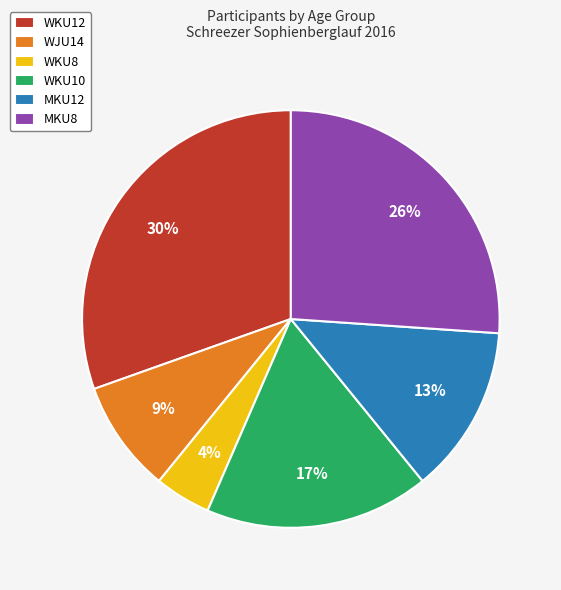

Is it true that WKU10 is 6% of the pie?

False